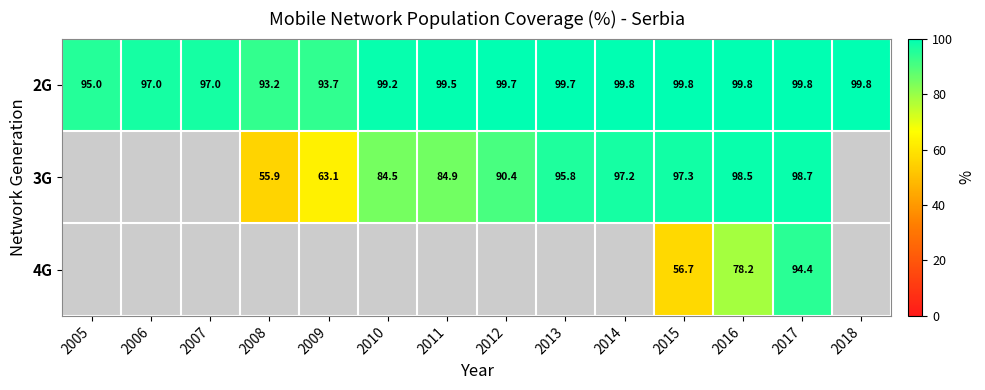

Which has a higher value, 2014 or 2011?

2014